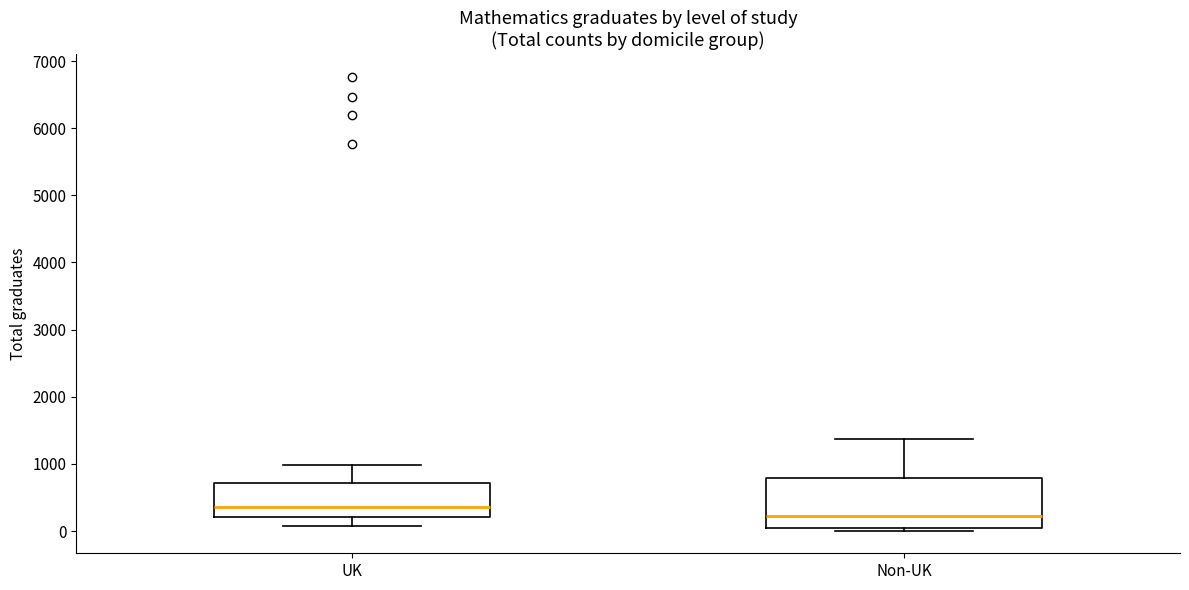

Reading left to right, read every box against the y-axis: the position of its median line, the range the box covers, and the ends of its whiskers. The values are not printed on the chart, so give them approximately, as read against the axis.

UK: median 400, box 200 to 700, whiskers 100 to 1000
Non-UK: median 200, box 0 to 800, whiskers 0 (just below the box's lower edge) to 1400